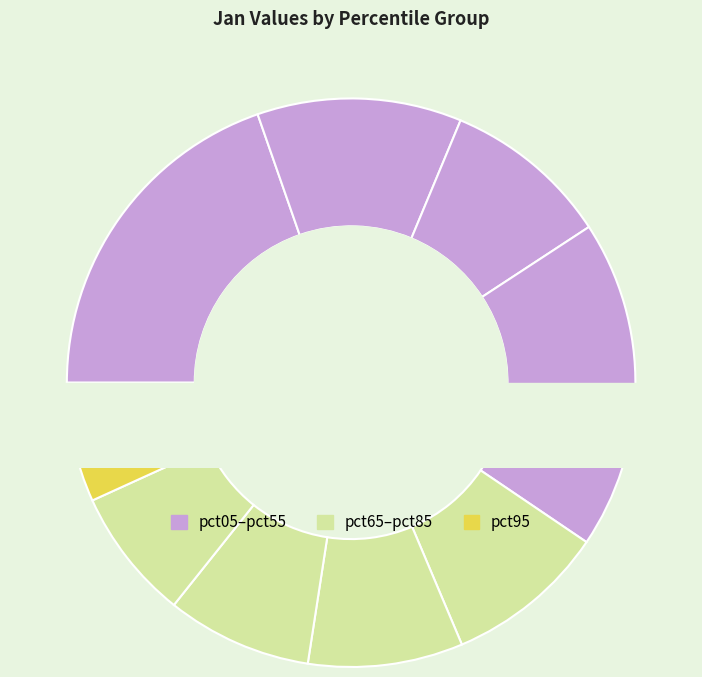

Does pct75 account for over 50% of the chart?

No